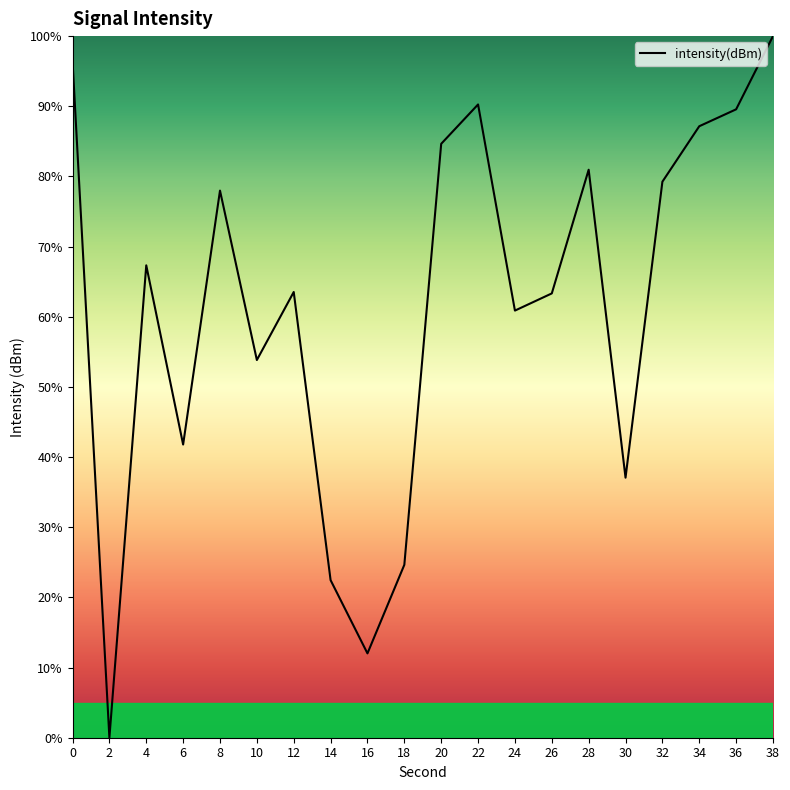

What is the difference between the second highest and second lowest values?

84.4